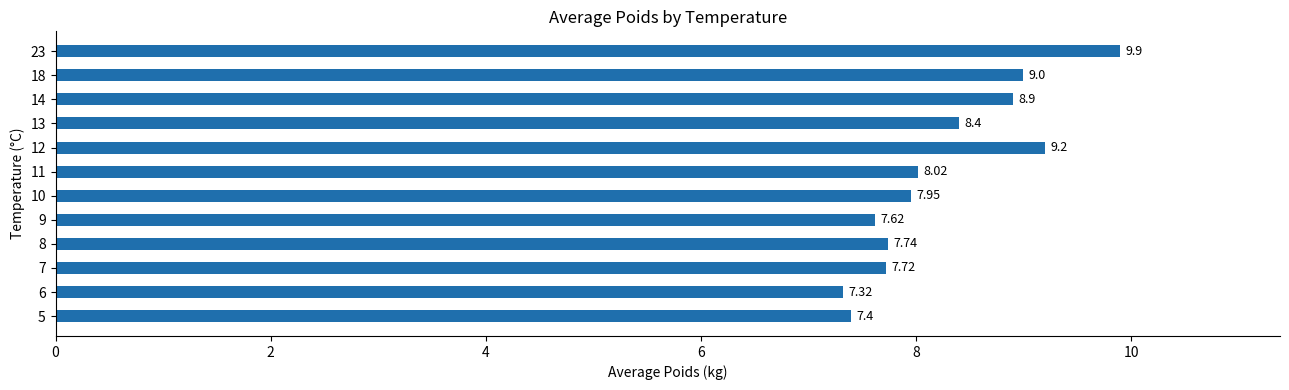

At which category does the chart reach its peak across all series?

23